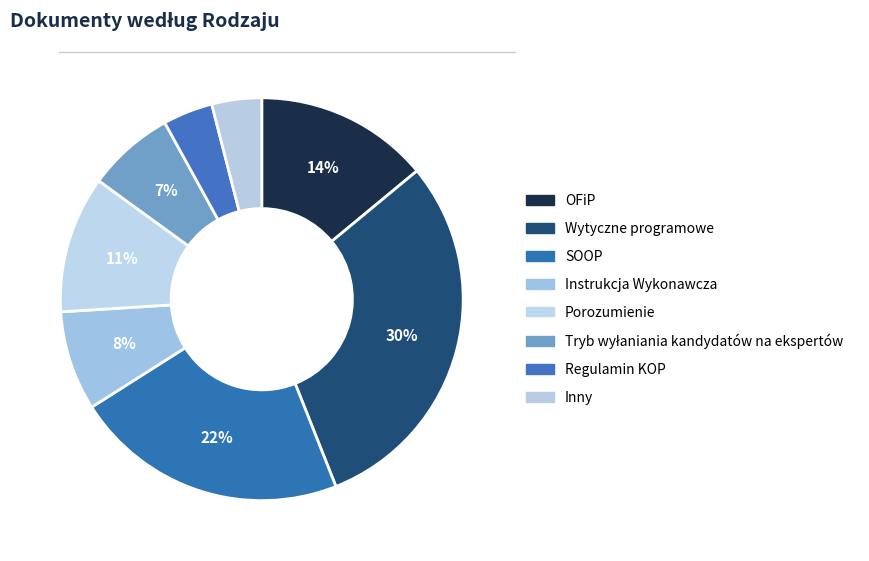

How many segments does this pie chart have?

8